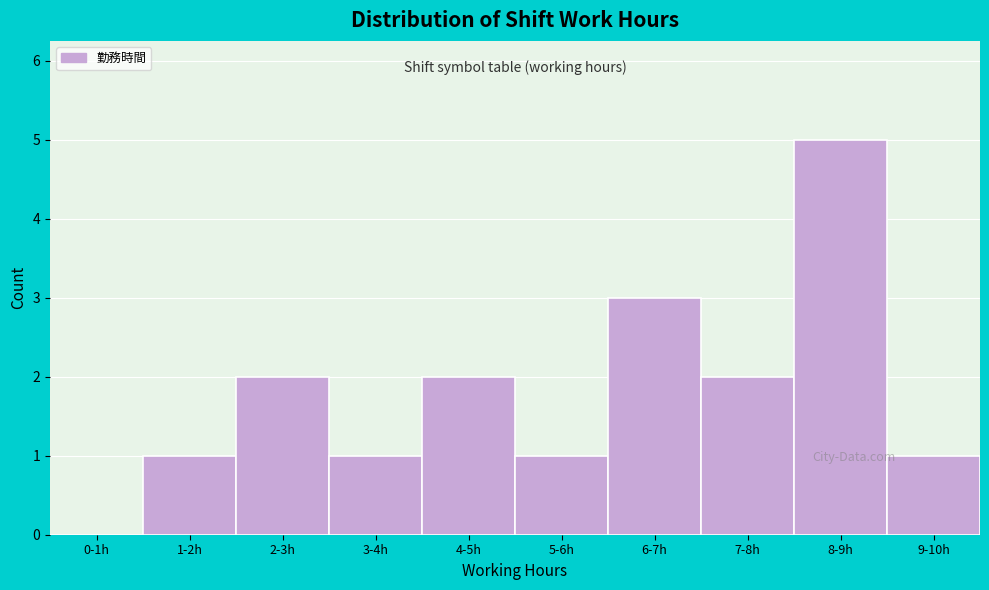

Reading left to right, transcribe all the data shown in this chart.

0-1h=0	1-2h=1	2-3h=2	3-4h=1	4-5h=2	5-6h=1	6-7h=3	7-8h=2	8-9h=5	9-10h=1